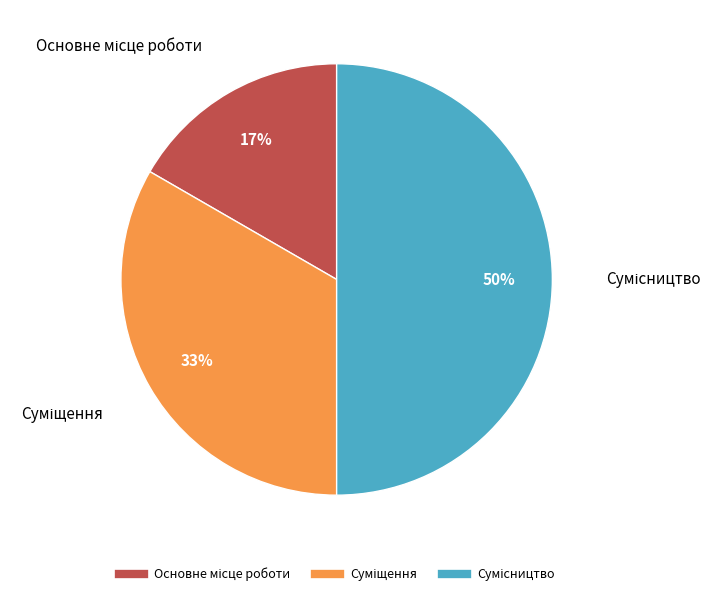

To the nearest percent, what is the difference between the largest and smallest slice percentages?

33%